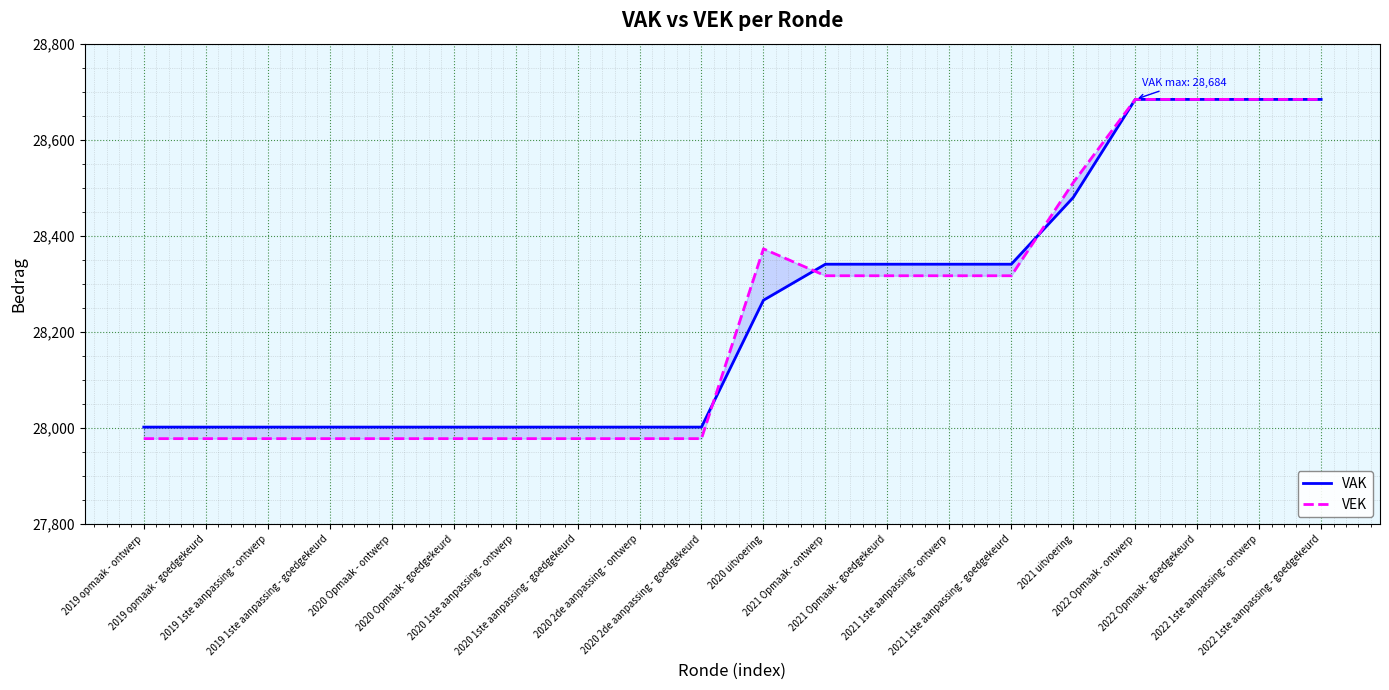

Reading right to left, list all the values displayed in this chart.

VAK: 28684	28684	28684	28684	28480	28341	28341	28341	28341	28266	28002	28002	28002	28002	28002	28002	28002	28002	28002	28002
VEK: 28684	28684	28684	28684	28511	28317	28317	28317	28317	28373	27978	27978	27978	27978	27978	27978	27978	27978	27978	27978